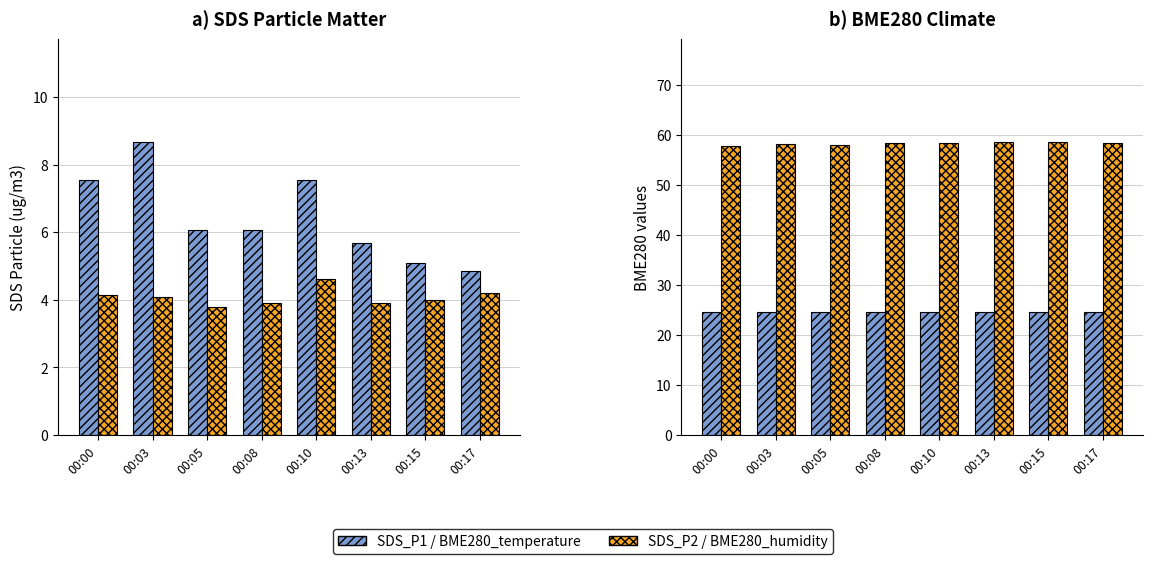

The value of SDS_P2 at 00:13 is 1.8. True or false?

False